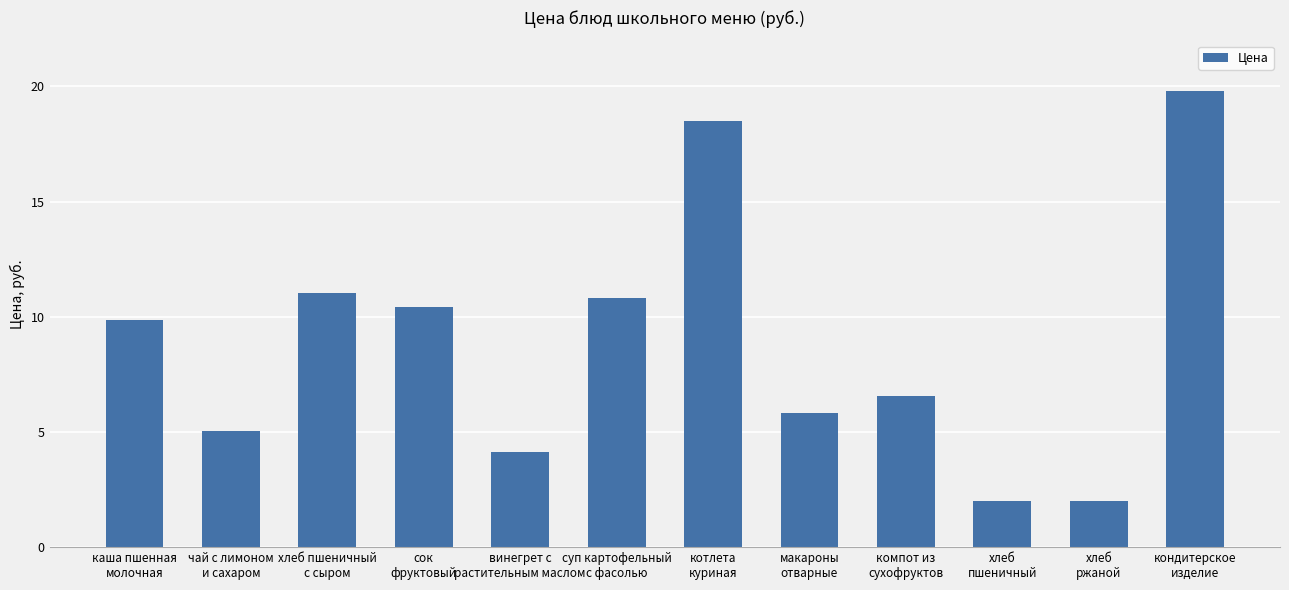

What is the average value?

8.8